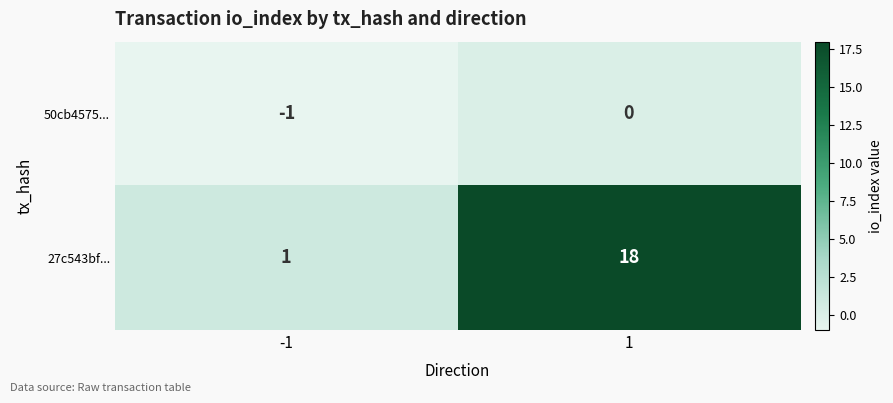

The 27c543bf... series shows 1 at -1. True or false?

True